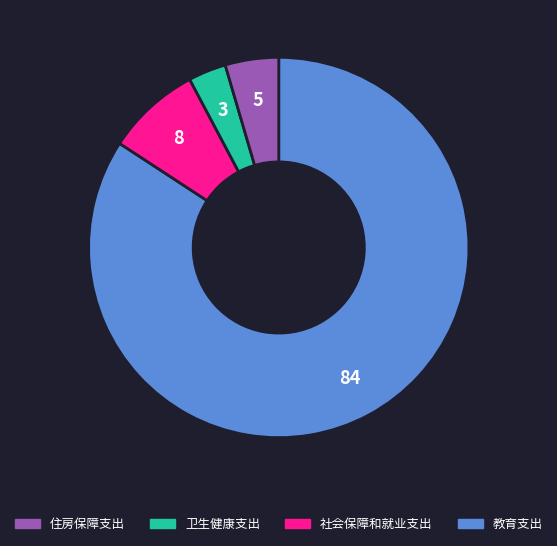

Count the number of slices in the pie.

4